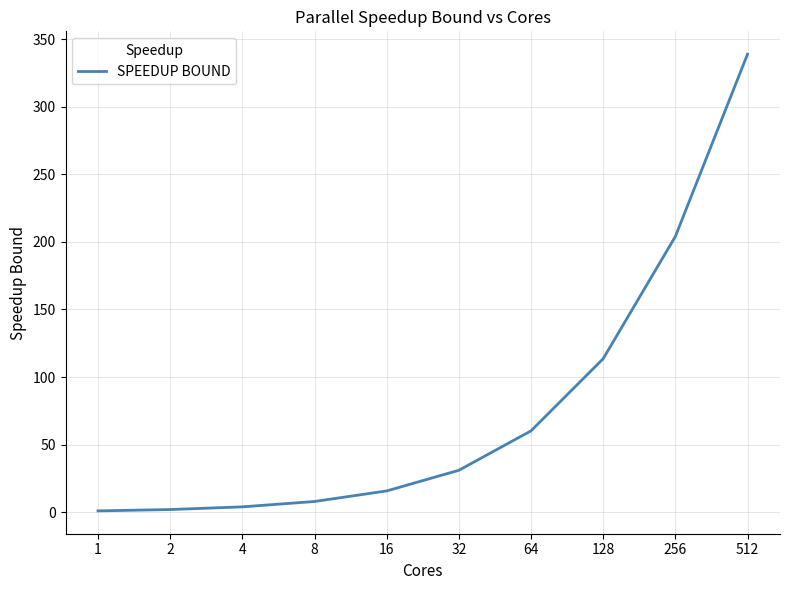

What is the maximum value shown in the chart?

338.8